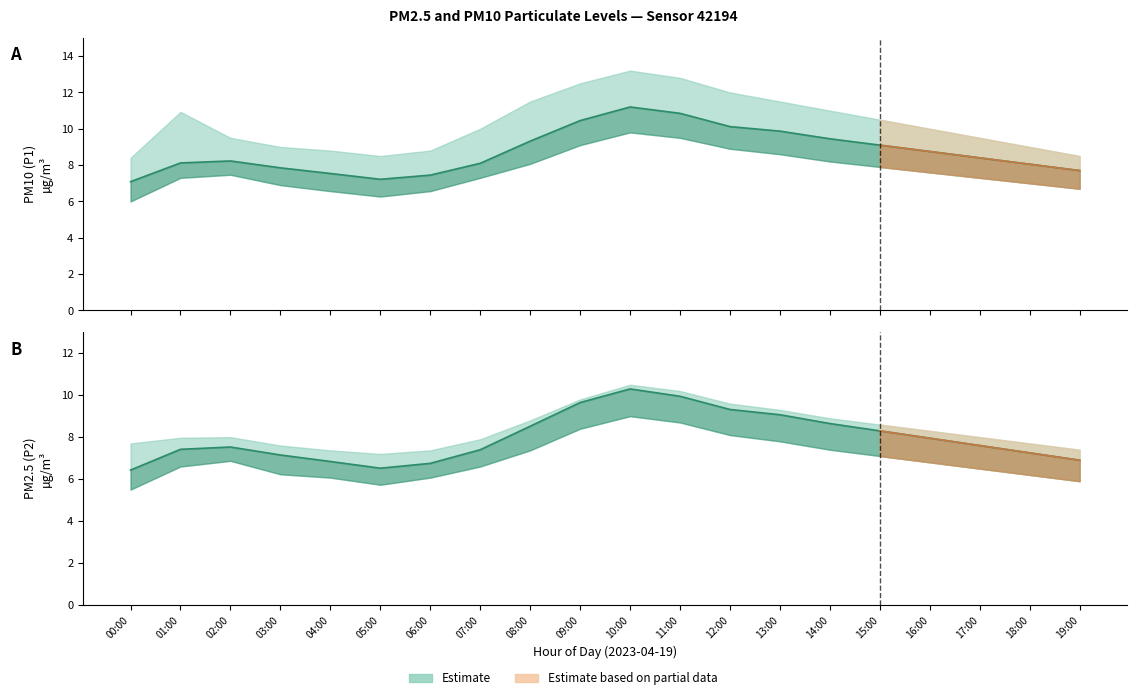

True or false: PM10 (P1) has more than 0 points higher than both neighbors.

True